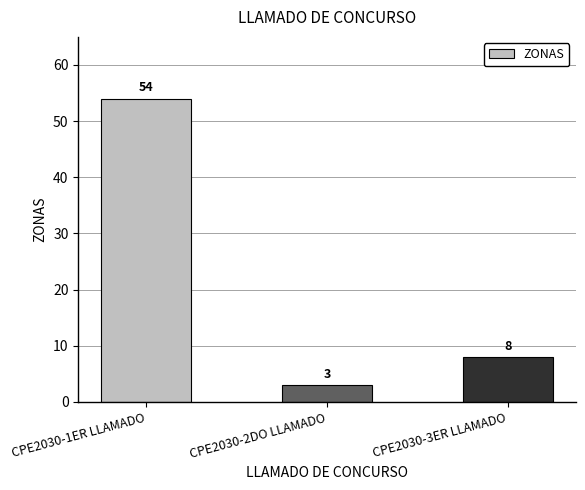

Read the value at CPE2030-3ER LLAMADO, to the nearest 10.

10